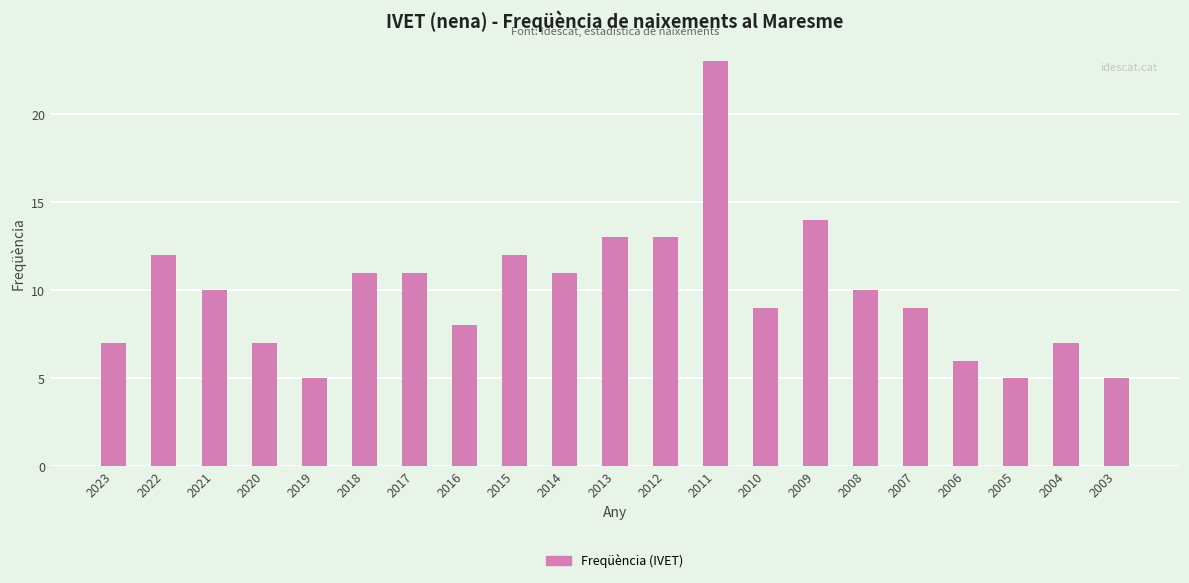

What is the value of the 19th bar from the left?

5